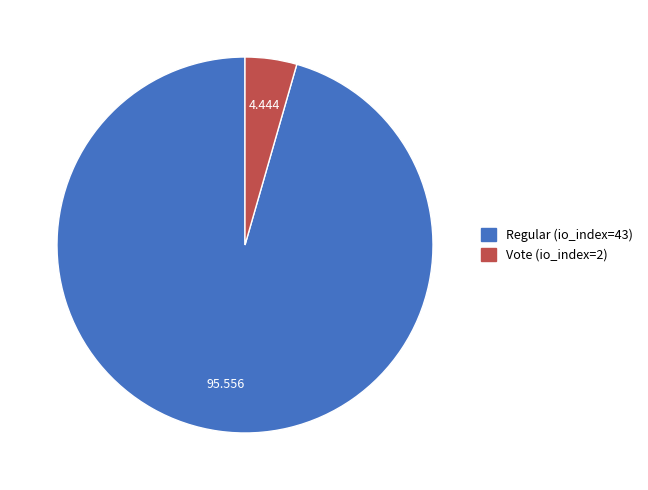

Do Regular (io_index=43) and Vote (io_index=2) together represent more than half of the pie?

Yes